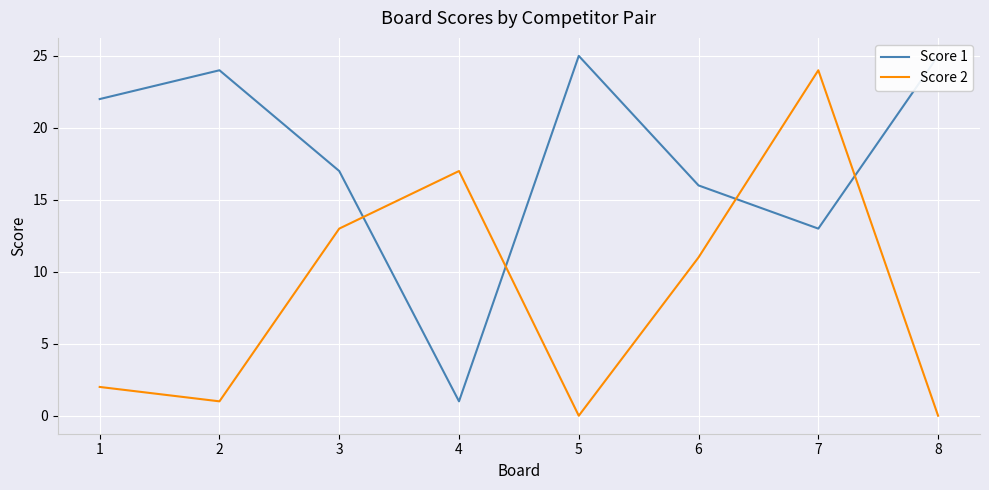

Where is Score 1 nearest to the value 13?

7